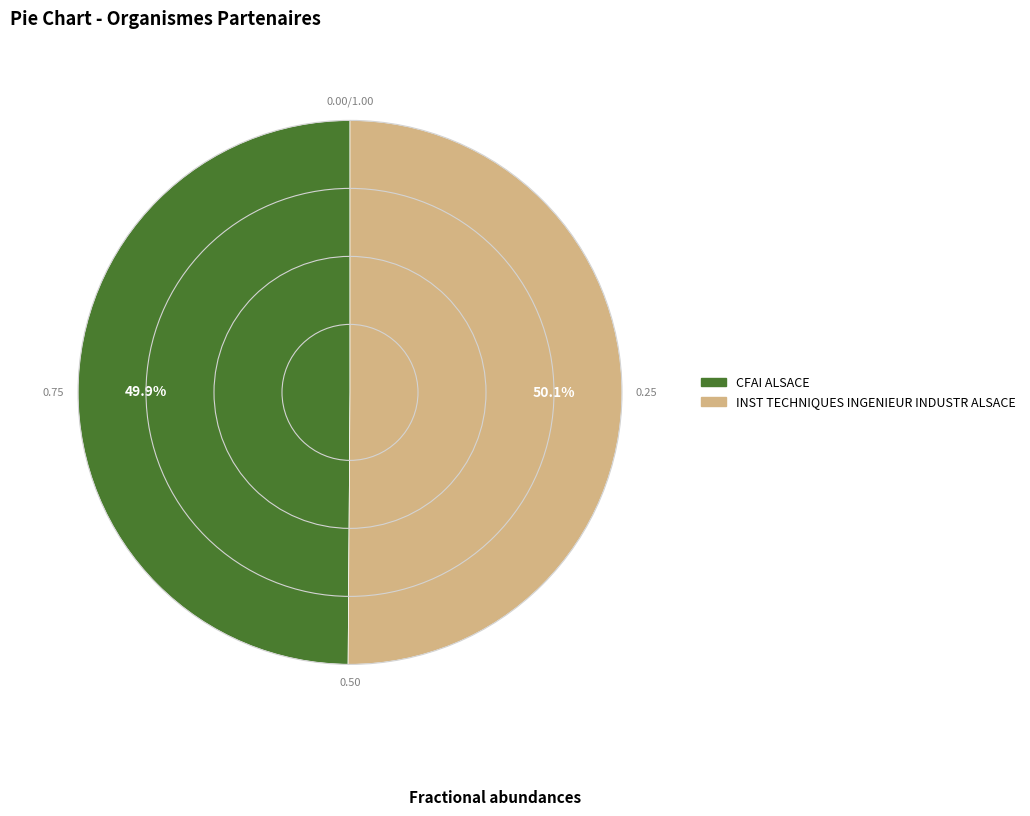

To the nearest percent, what portion does INST TECHNIQUES INGENIEUR INDUSTR ALSACE represent?

50%